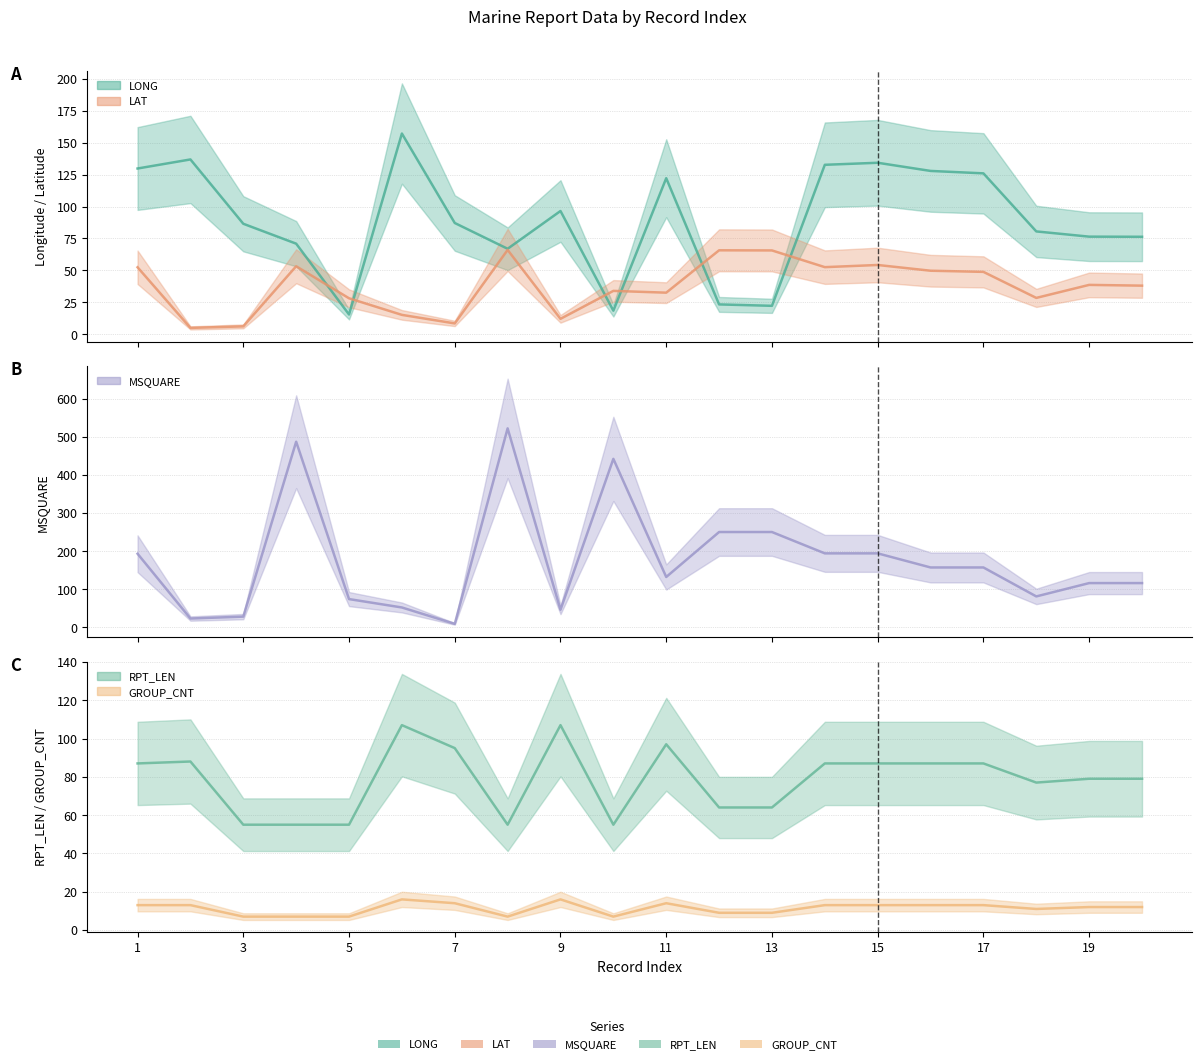

At how many categories does at least one series exceed 501?

1